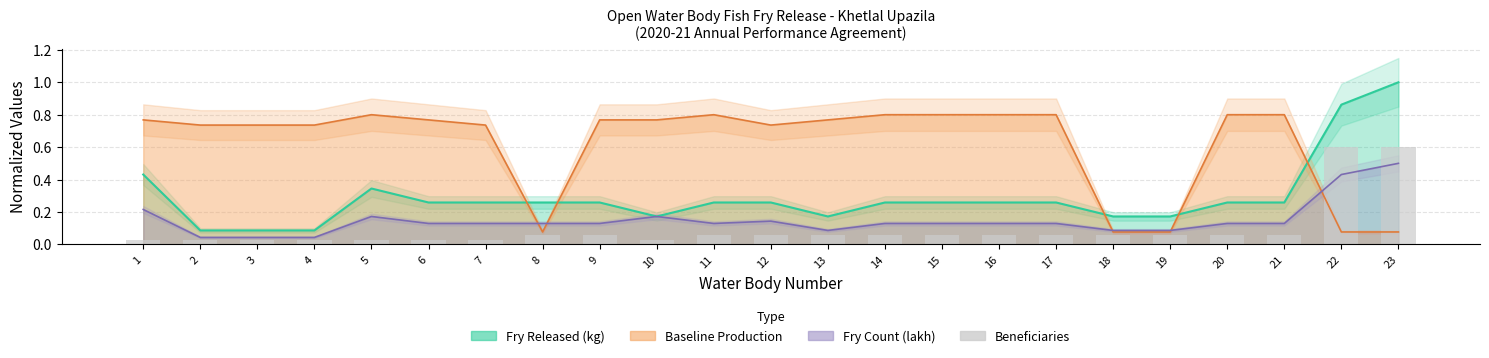

Count the number of categories in the chart.

23